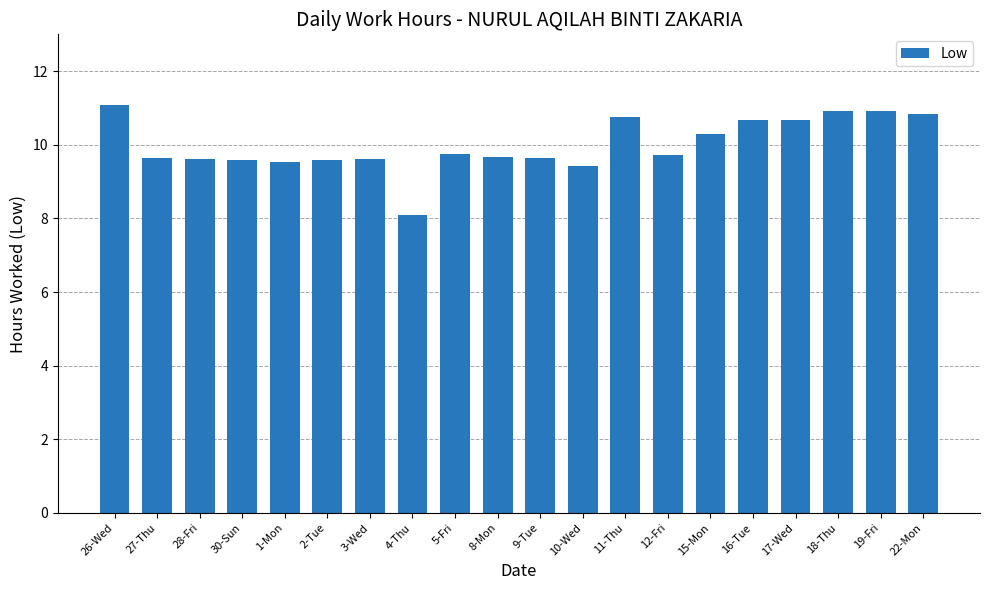

What is the average value?

10.0